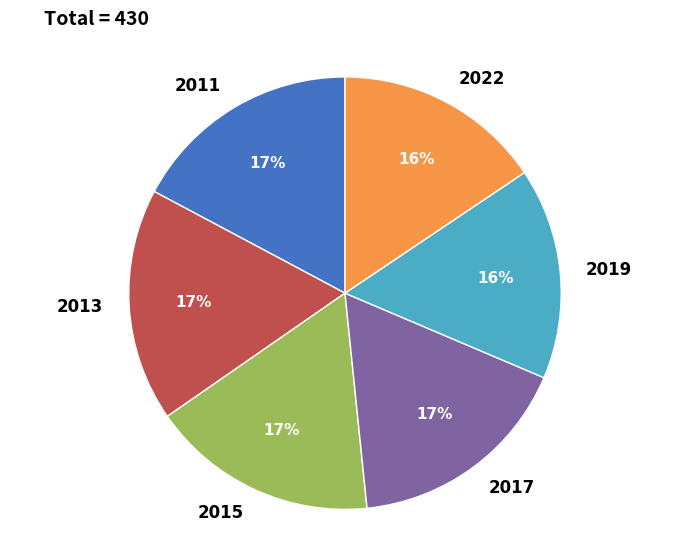

How many segments does this pie chart have?

6